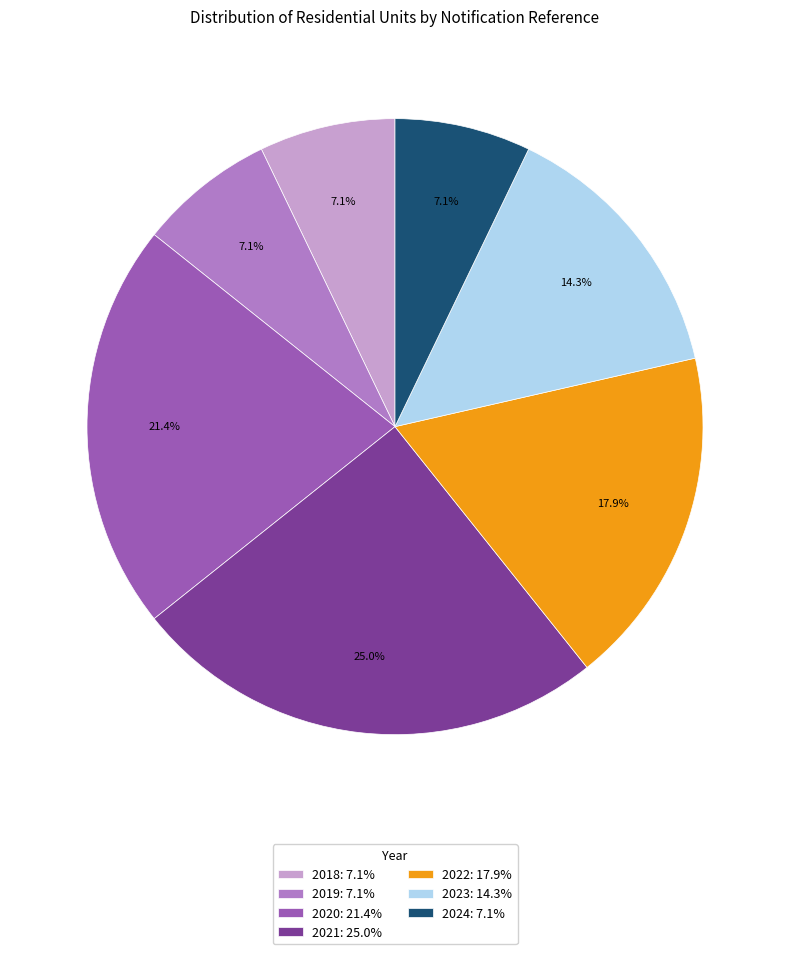

What is the ratio of the value at 2024: 7.1% to the value at 2018: 7.1%?

1.0